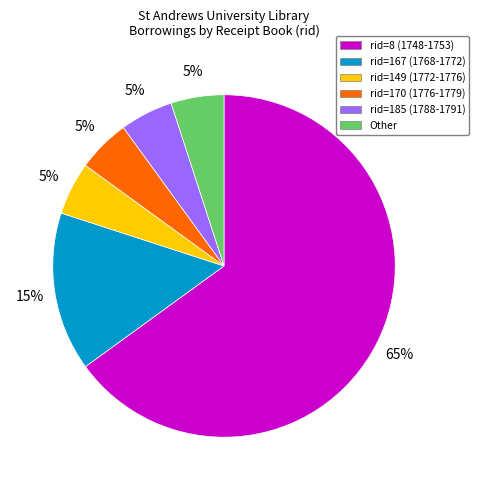

Which category has the biggest portion of the pie?

rid=8 (1748-1753)